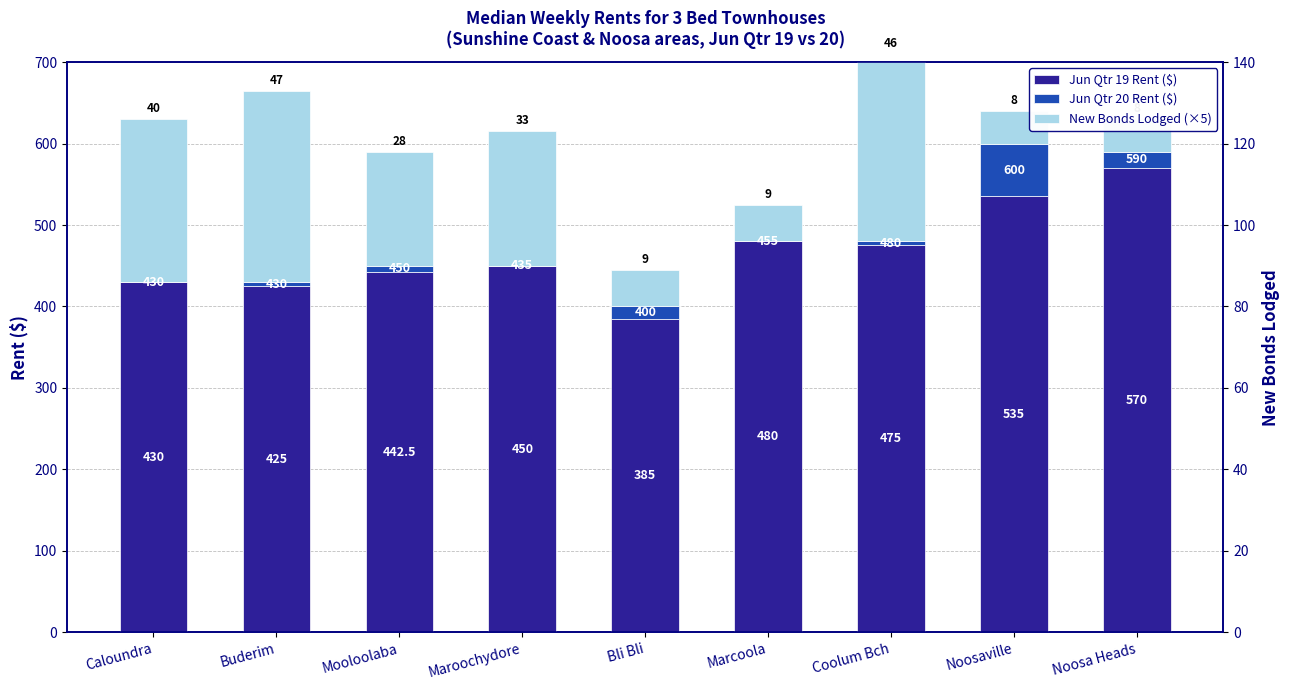

Reading right to left, what are all the values shown in this chart?

Jun Qtr 19 Rent ($): Noosa Heads=570.0	Noosaville=535.0	Coolum Bch=475.0	Marcoola=480.0	Bli Bli=385.0	Maroochydore=450.0	Mooloolaba=442.5	Buderim=425.0	Caloundra=430.0
Jun Qtr 20 Rent ($): Noosa Heads=20.0	Noosaville=65.0	Coolum Bch=5.0	Marcoola=0.0	Bli Bli=15.0	Maroochydore=0.0	Mooloolaba=7.5	Buderim=5.0	Caloundra=0.0
New Bonds Lodged (×5): Noosa Heads=40.0	Noosaville=40.0	Coolum Bch=230.0	Marcoola=45.0	Bli Bli=45.0	Maroochydore=165.0	Mooloolaba=140.0	Buderim=235.0	Caloundra=200.0